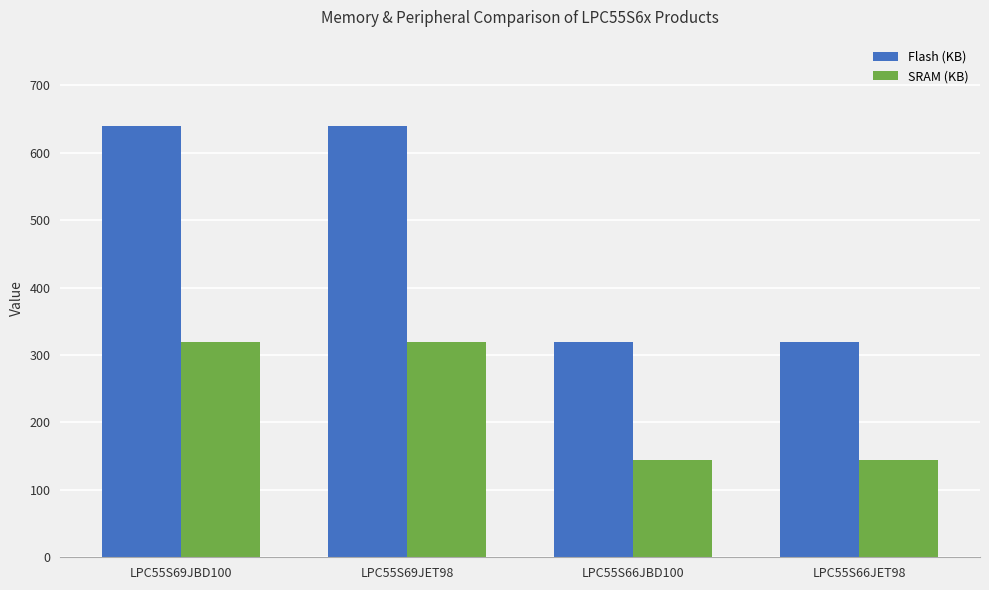

Which series has the widest spread of values?

Flash (KB)